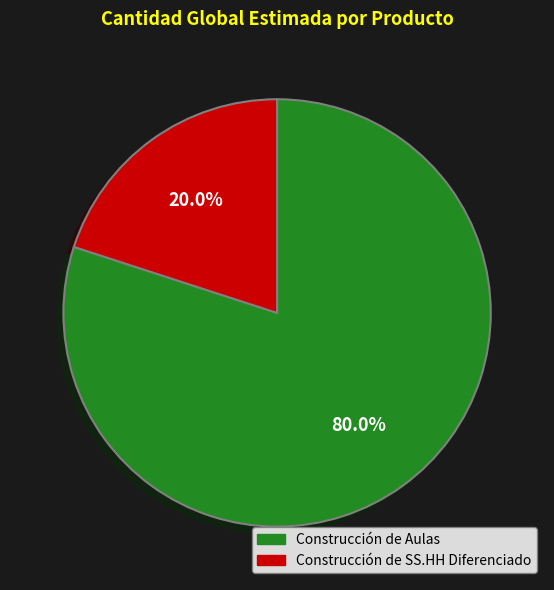

Which has a higher value, Construcción de Aulas or Construcción de SS.HH Diferenciado?

Construcción de Aulas